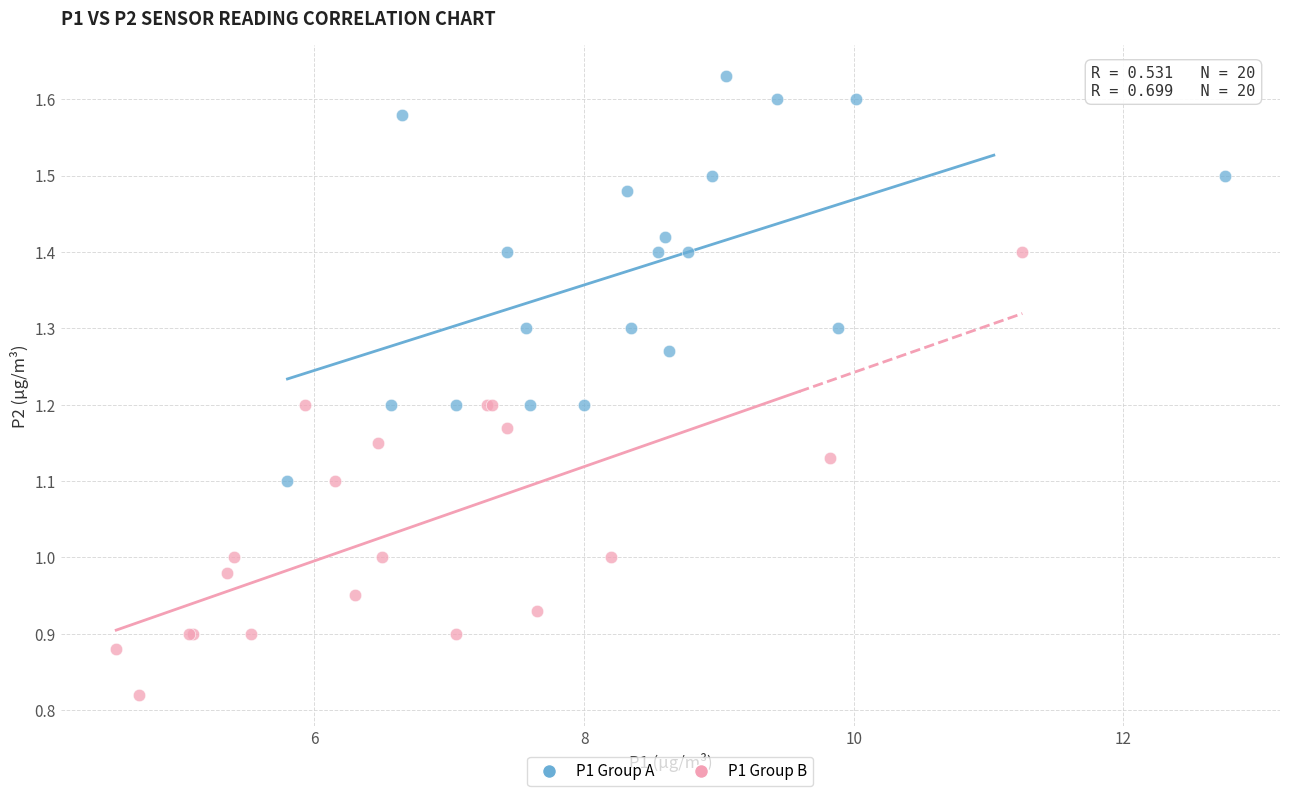

Which series reaches the minimum Y coordinate?

P1 Group B